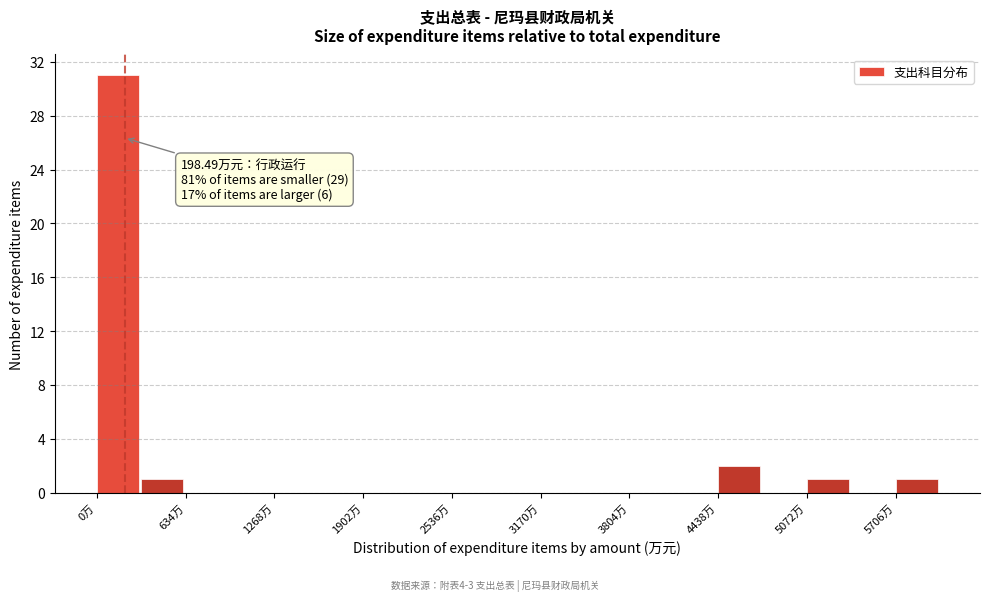

Around what value on the x-axis is the tallest bar? Give the approximate position of its centre, as read against the axis.

200